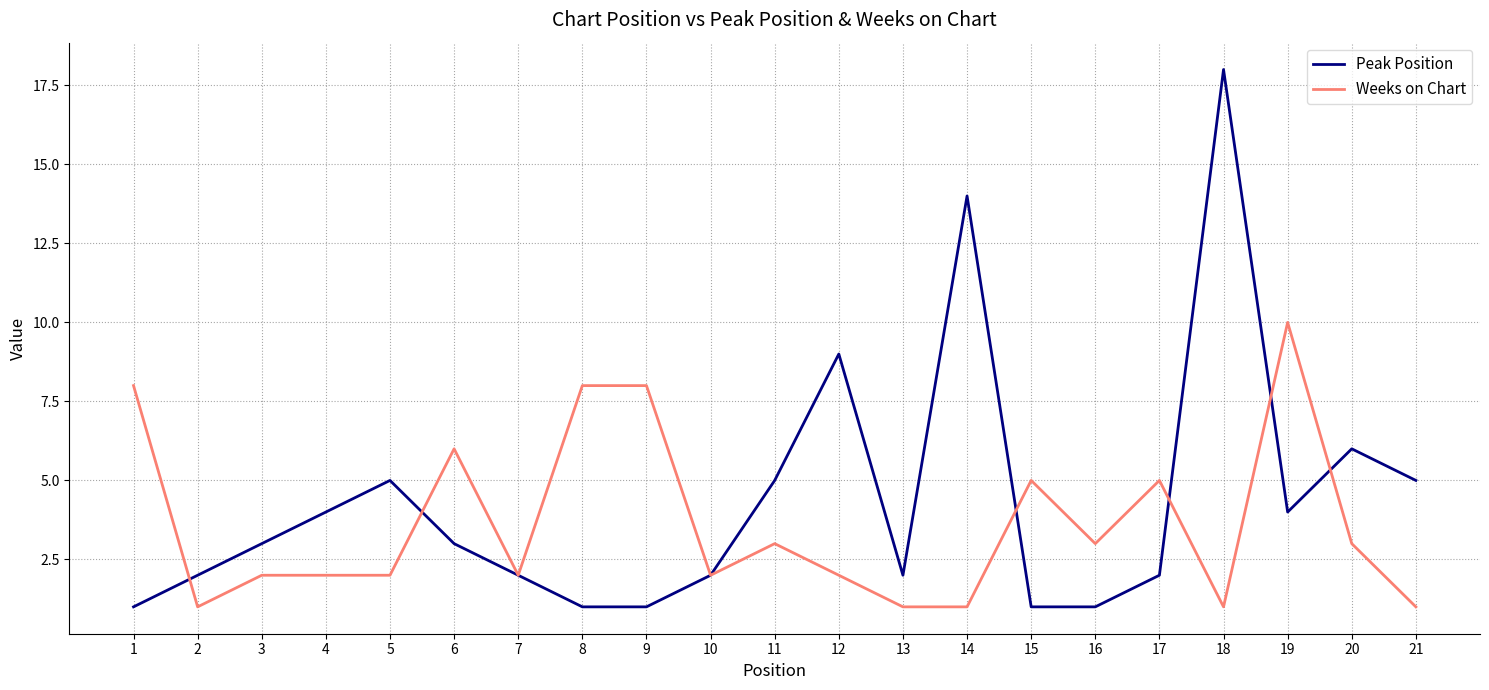

At which category does the chart reach its peak across all series?

18